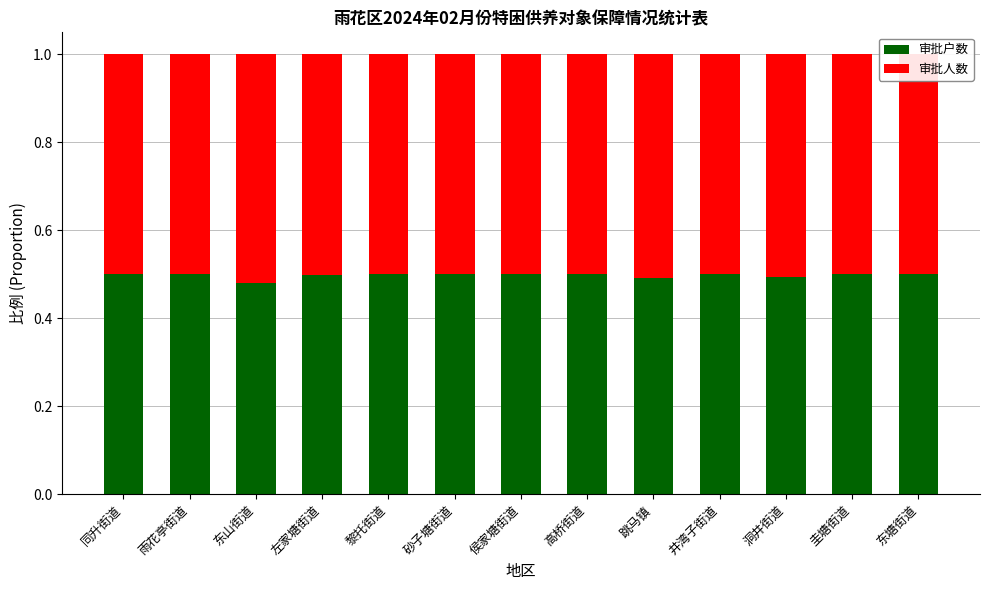

What are all the series names shown in the legend?

审批户数, 审批人数